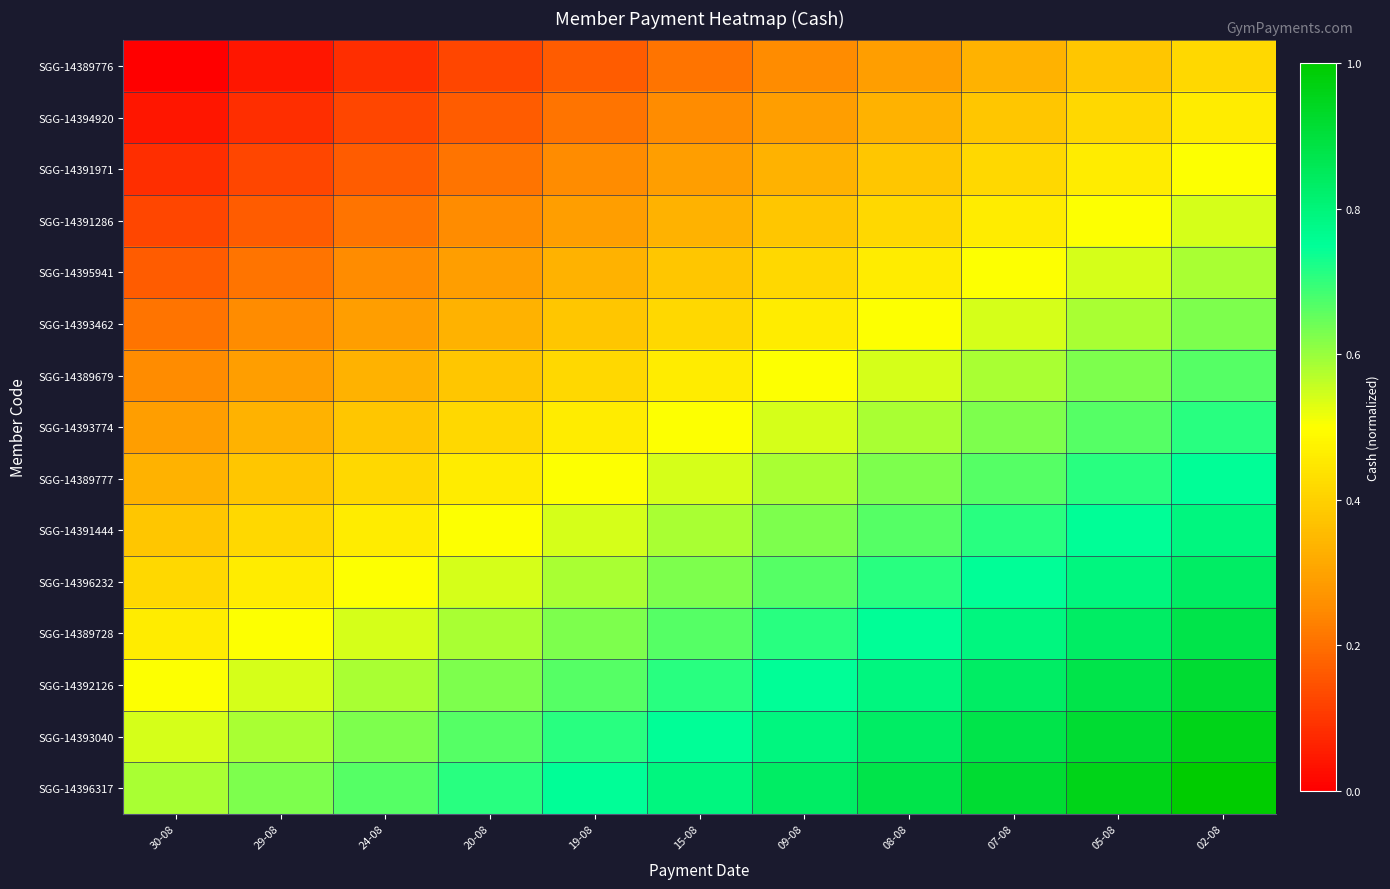

Which series changed the most between 24-08 and 02-08?

SGG-14389776